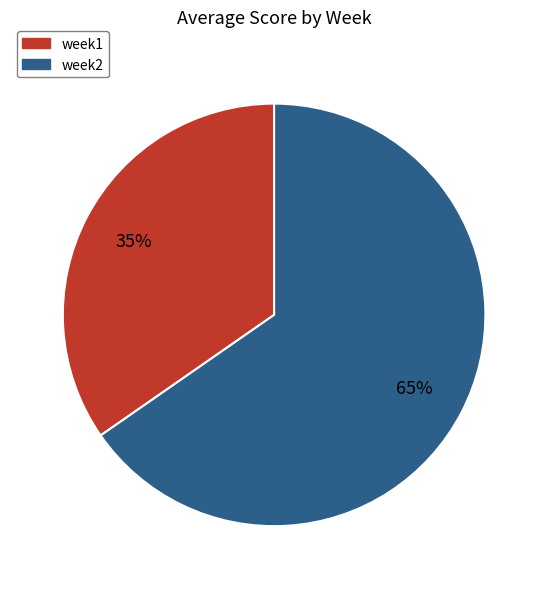

Which has a higher value, week2 or week1?

week2